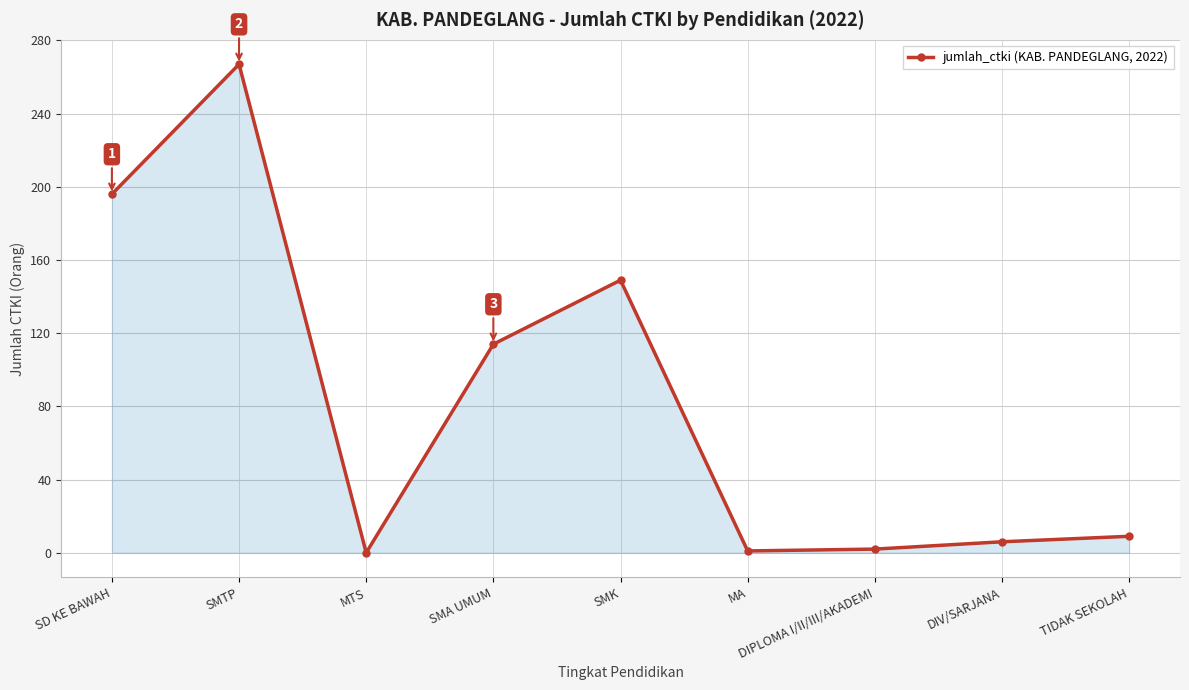

What is the difference between the maximum and minimum values?

267